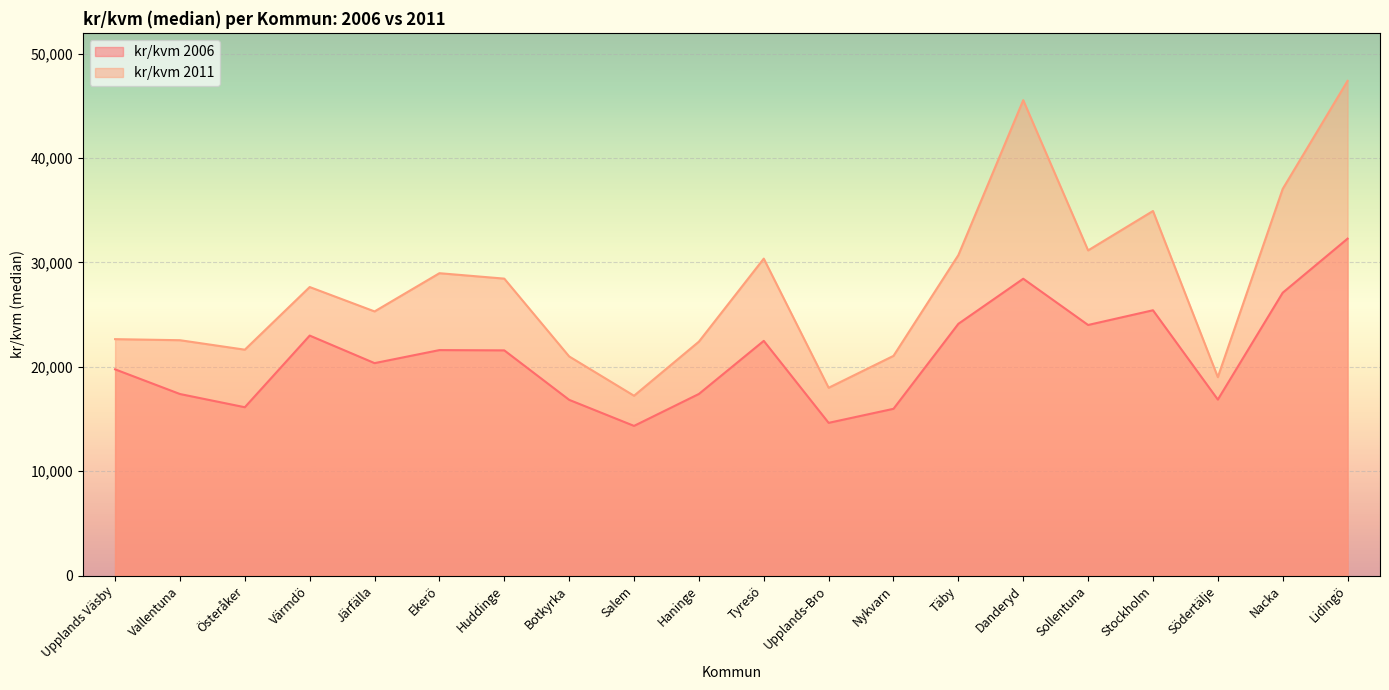

What is the smallest value displayed?

14336